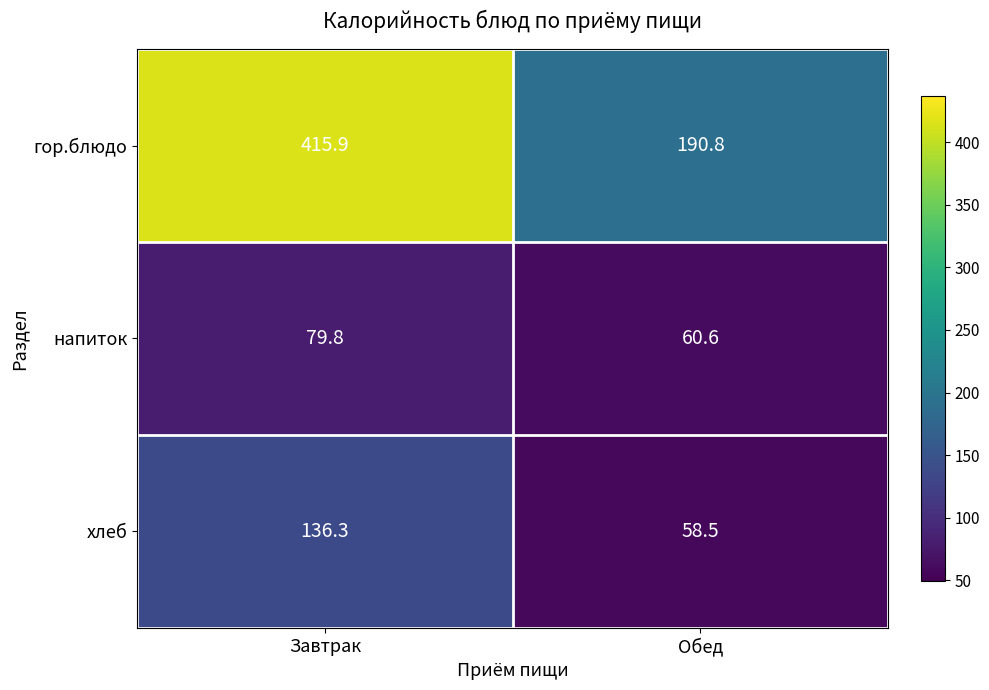

List the series in order of their peak value, highest first.

гор.блюдо, хлеб, напиток